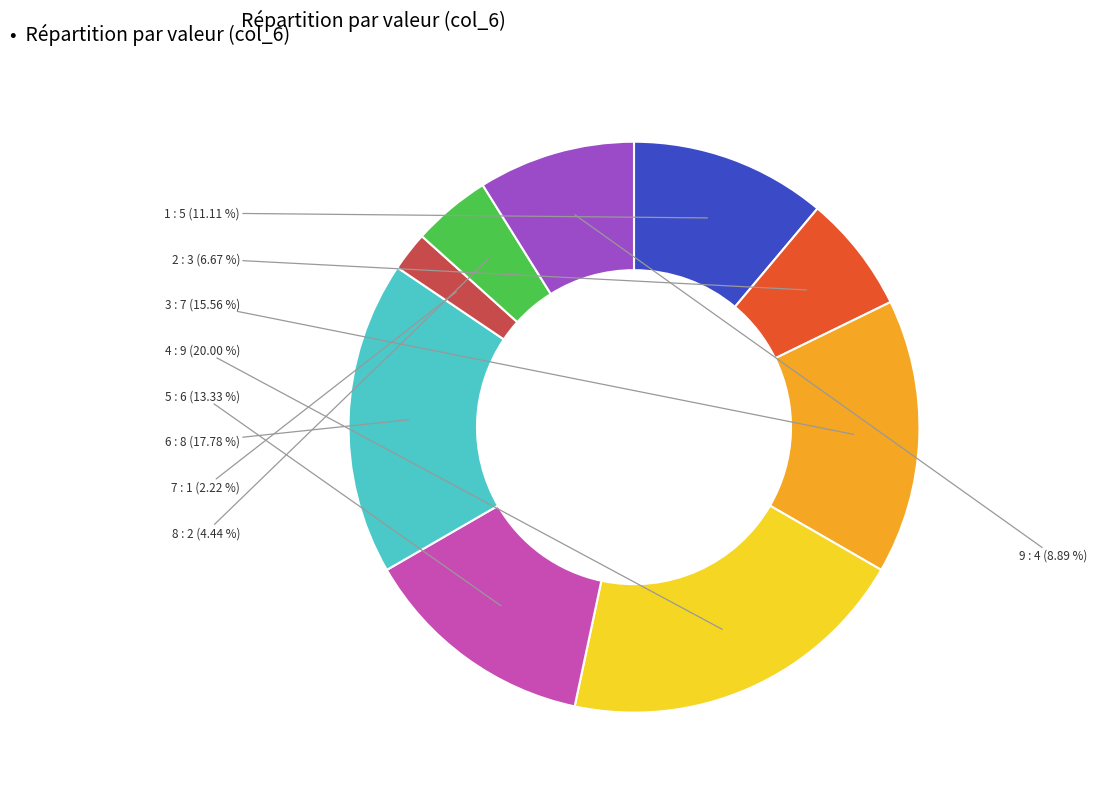

Combined, what portion of the pie is 8 and 6?

22.2%